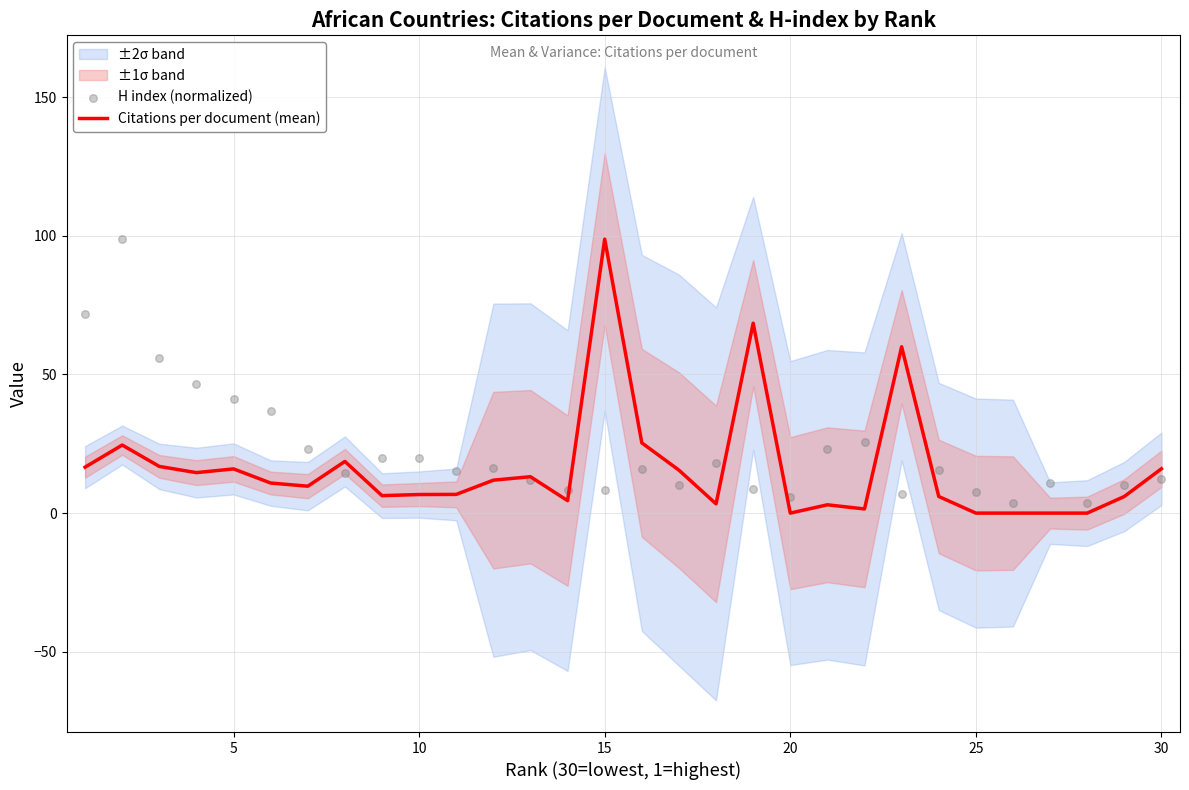

What are all the series names shown in the legend?

Citations per document (mean), H index (normalized)